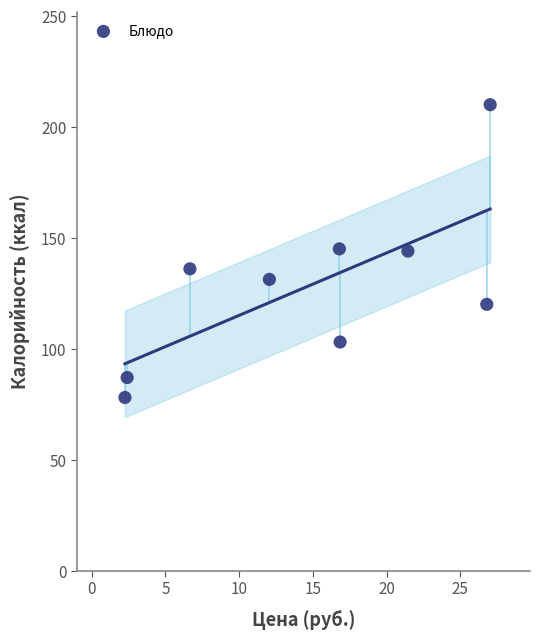

What is the average X value?

14.7